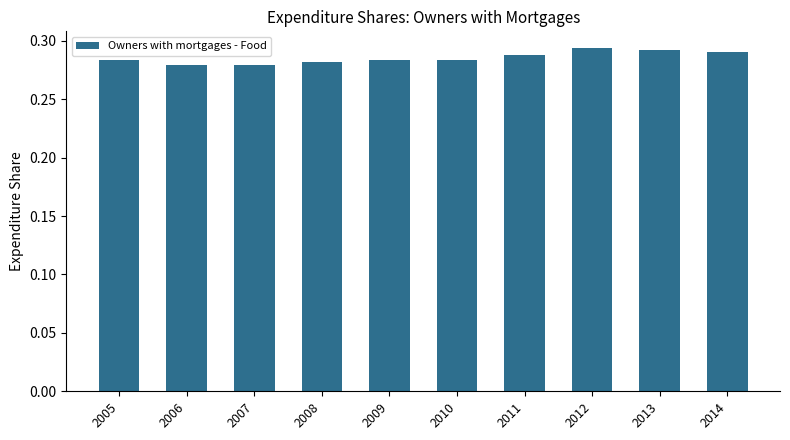

Does the chart contain stacked bars?

No